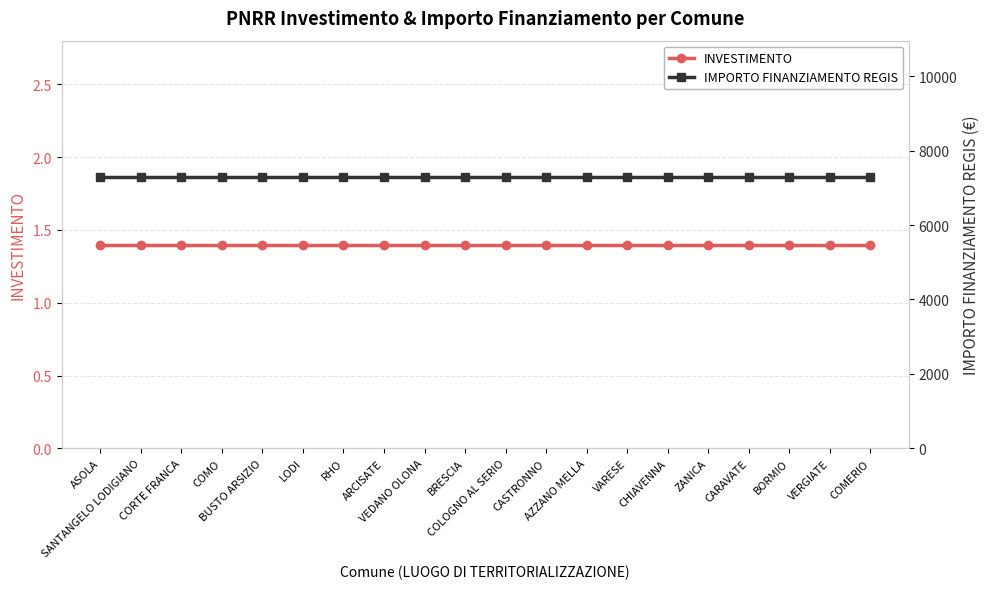

What is the sum of all INVESTIMENTO values?

28.0